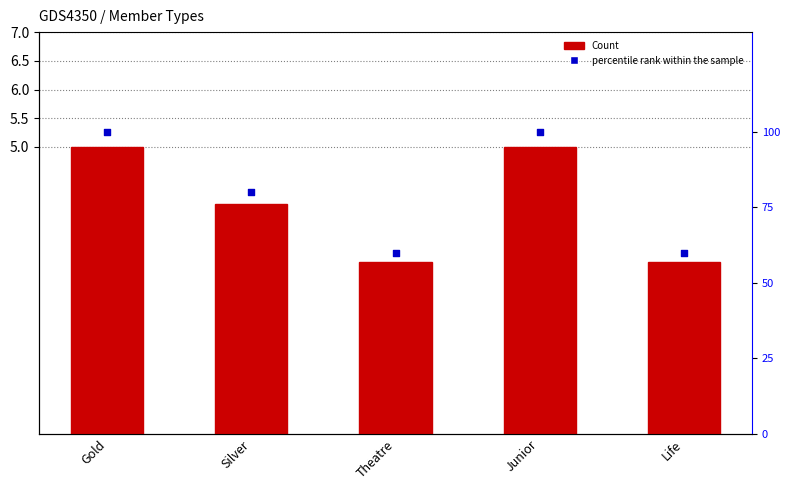

Is the value of percentile rank within the sample at Junior greater than the value of Count at Junior?

Yes